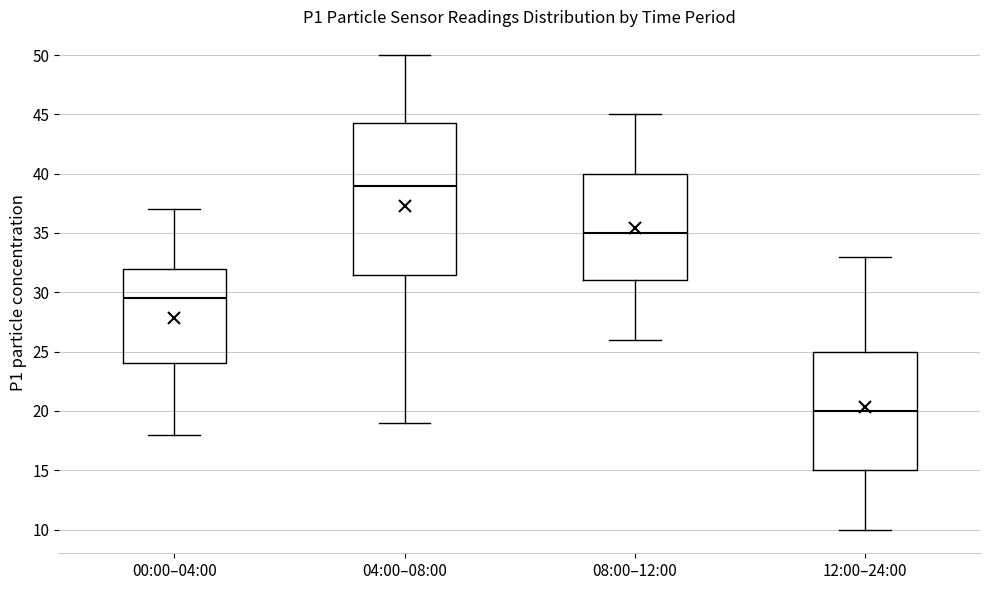

Reading left to right, transcribe this box plot: for each box, give where its median line is, the range the box spans, and where its two whiskers end, as read against the y-axis. The values are not printed on the chart, so give them approximately, as read against the axis.

00:00–04:00: median 29.5, box 24.0 to 32.0, whiskers 18.0 to 37.0
04:00–08:00: median 39.0, box 31.5 to 44.5, whiskers 19.0 to 50.0
08:00–12:00: median 35.0, box 31.0 to 40.0, whiskers 26.0 to 45.0
12:00–24:00: median 20.0, box 15.0 to 25.0, whiskers 10.0 to 33.0